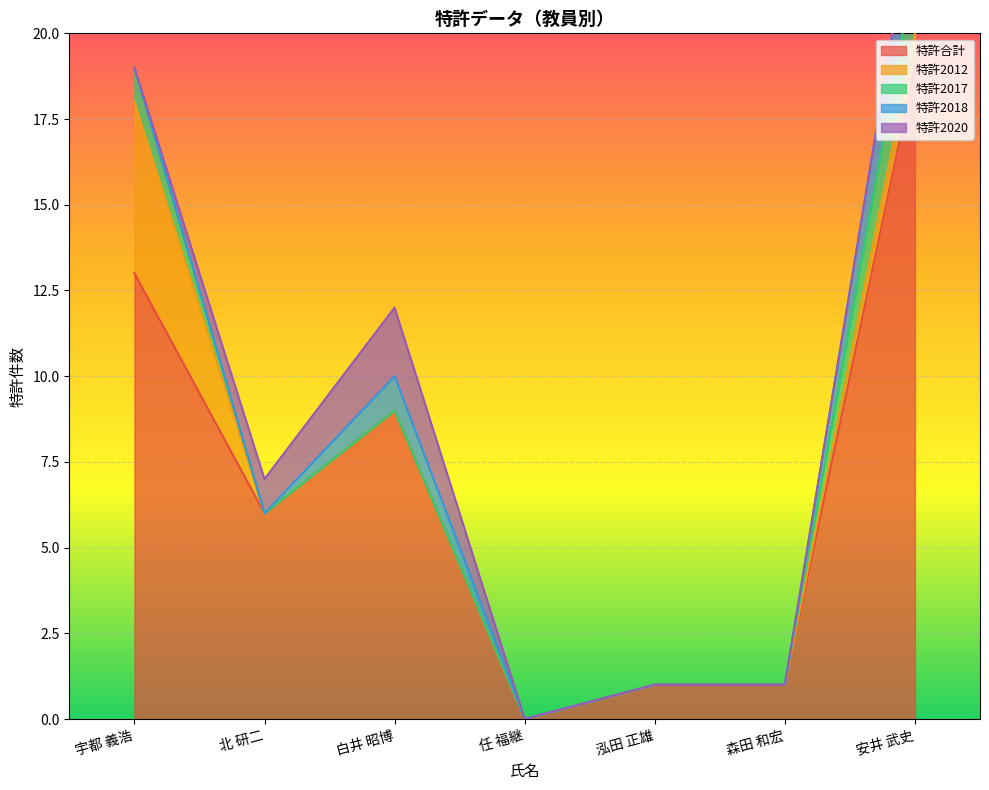

Which category has the highest value in the 特許合計 series?

安井 武史